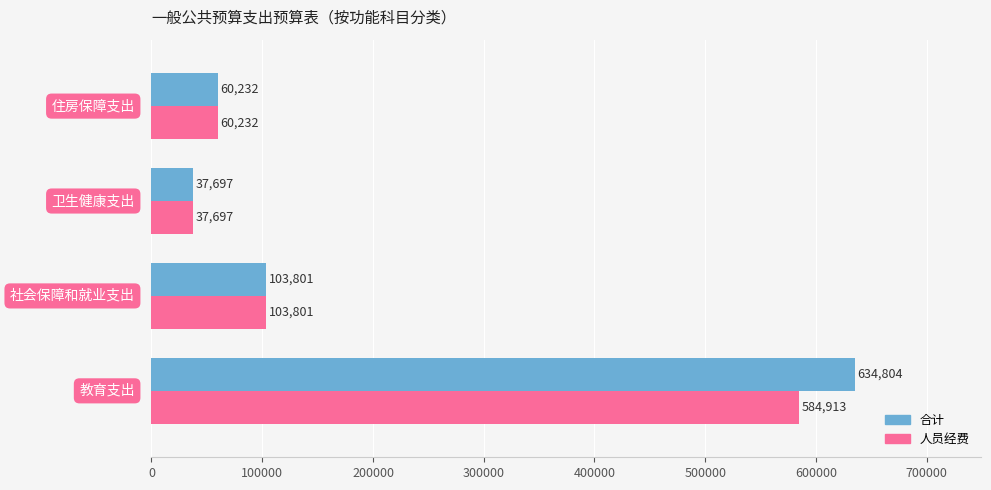

What is the maximum value for 人员经费?

584912.9